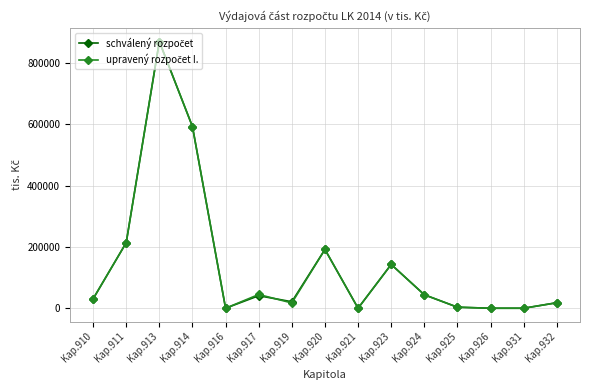

What is the total value across all series at Kap.910?

60908.0